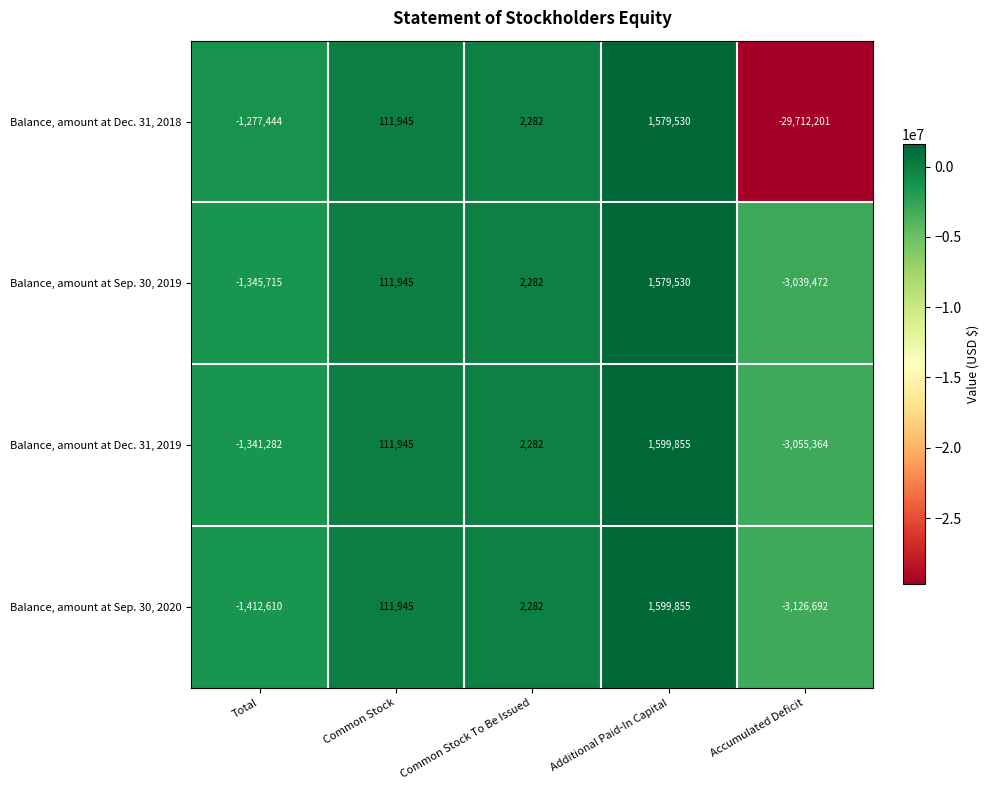

The value of Balance, amount at Dec. 31, 2018 at Accumulated Deficit is -41419280. True or false?

False